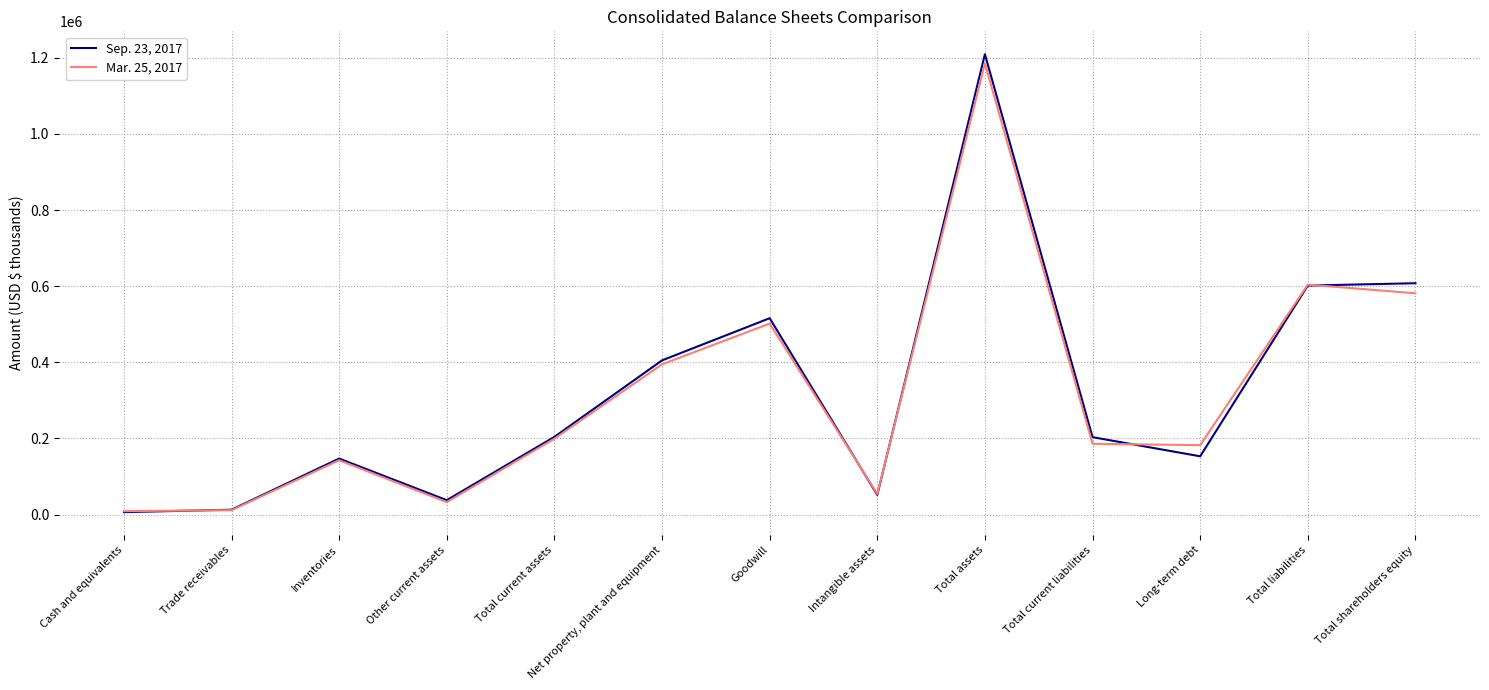

Which label corresponds to the largest value in the chart?

Total assets